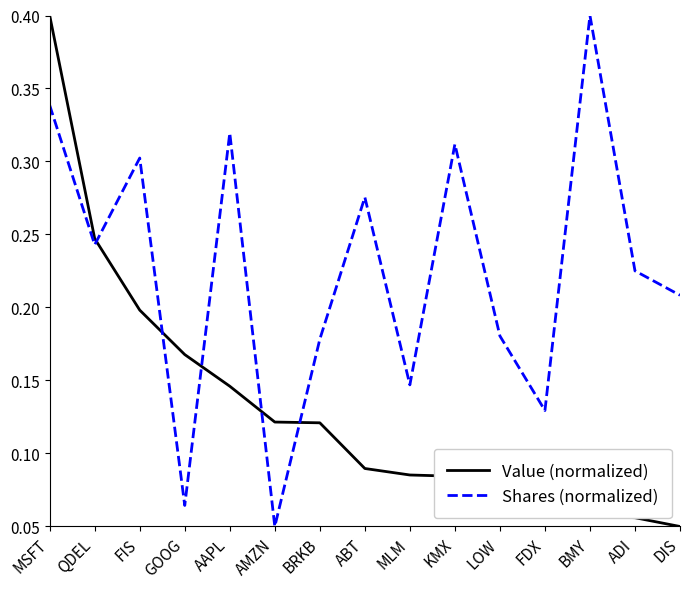

True or false: Shares (normalized) has a value of 0.3 at MSFT.

True